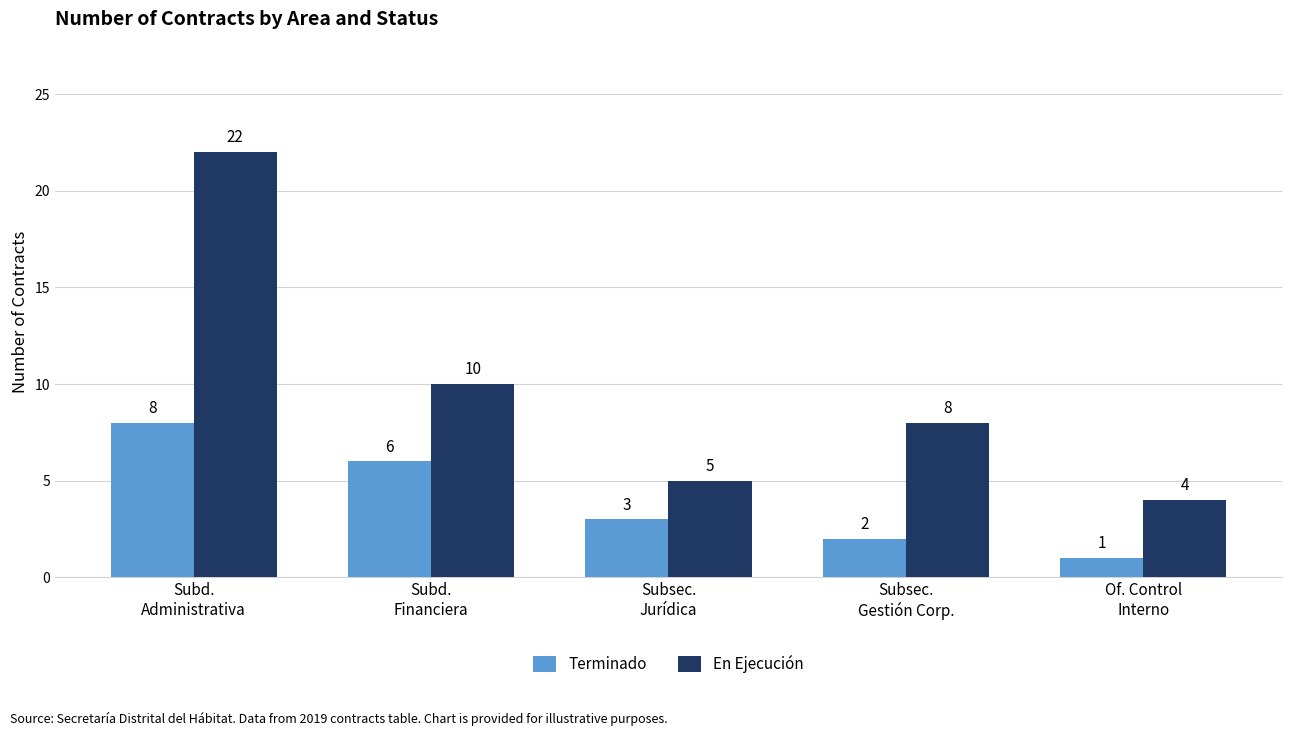

What is the value of the Terminado bar at the 5th from the left?

1